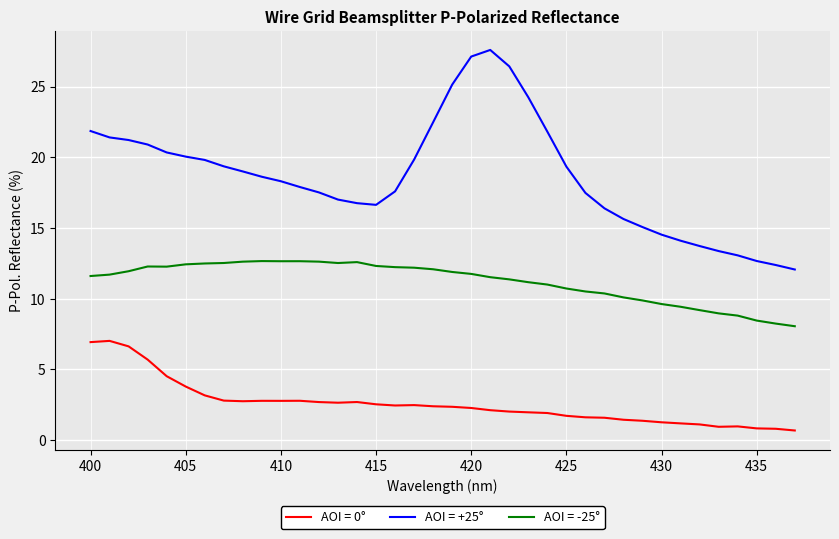

Which series has the largest total across all categories?

AOI = +25°